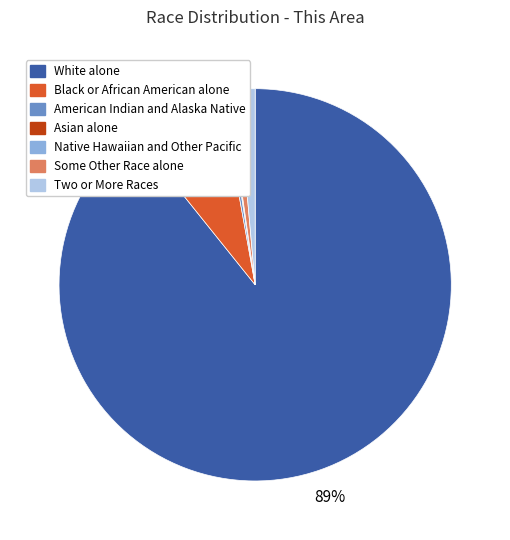

What is the majority slice?

White alone